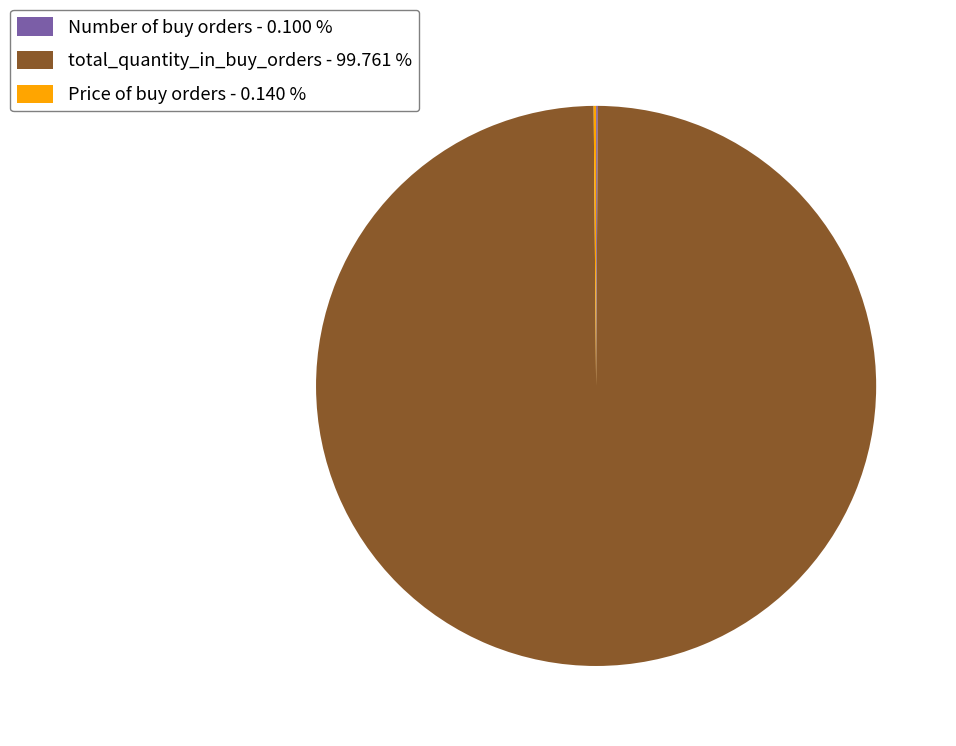

Is total_quantity_in_buy_orders - 99.761 % the majority of the pie?

Yes